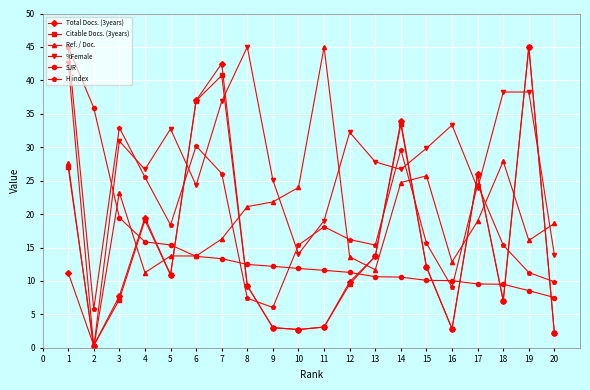

Which category has the highest value in the Ref. / Doc. series?

11